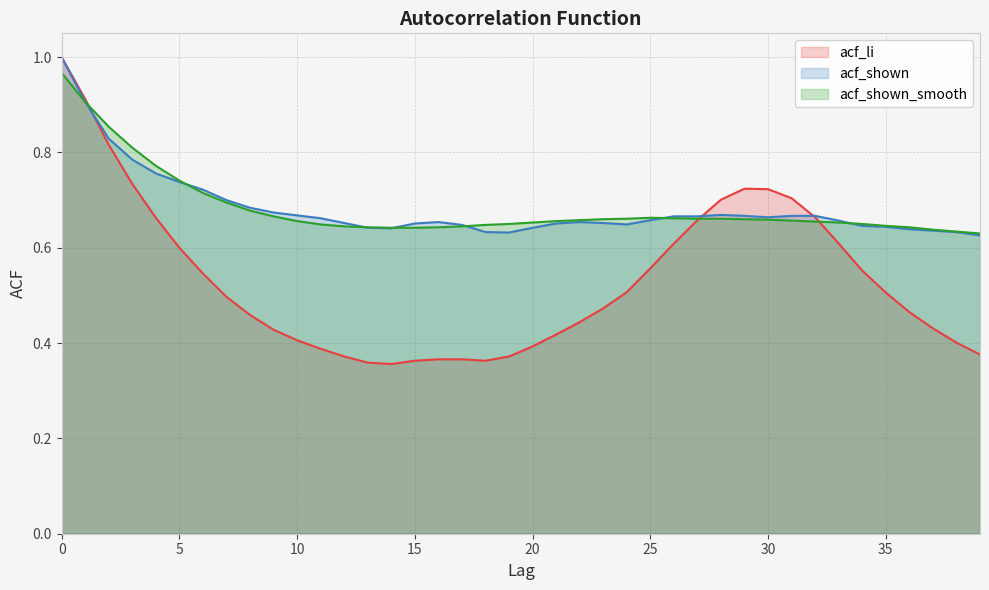

List the labels in order of acf_shown value, smallest first.

39, 19, 18, 38, 37, 36, 14, 13, 20, 35, 34, 17, 24, 15, 21, 12, 23, 16, 22, 33, 25, 11, 30, 26, 27, 29, 31, 32, 10, 28, 9, 8, 7, 6, 5, 4, 3, 2, 1, 0